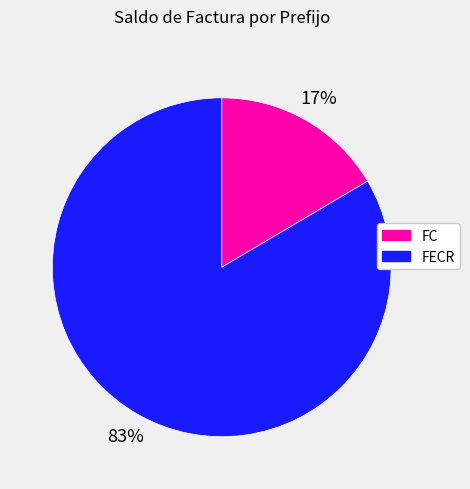

Is there a majority slice in this chart?

Yes